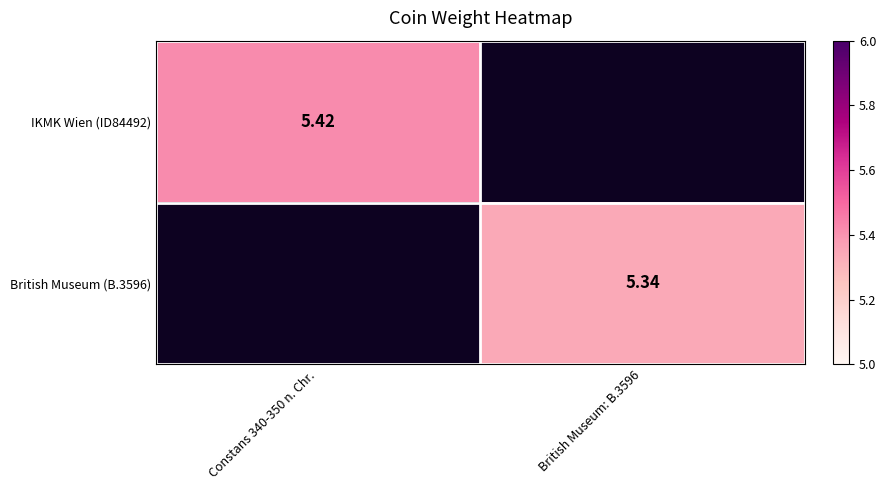

Is the value of IKMK Wien (ID84492) at British Museum: B.3596 greater than the value of British Museum (B.3596) at Constans 340-350 n. Chr.?

No